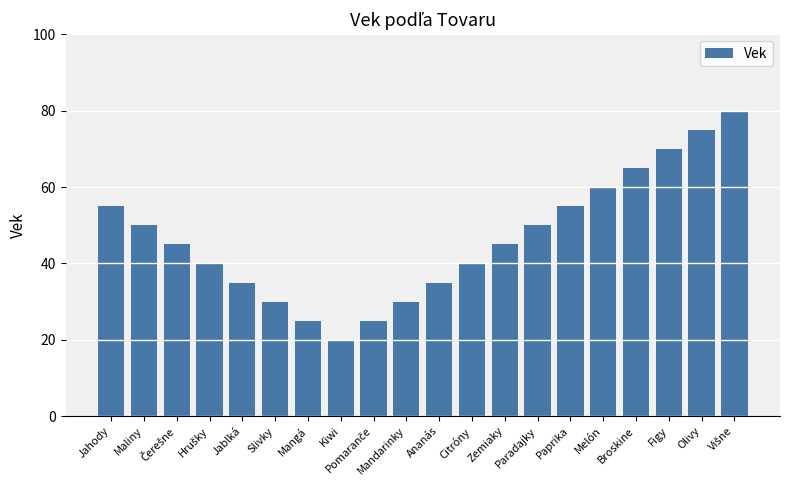

The value at Melón is 60. True or false?

True